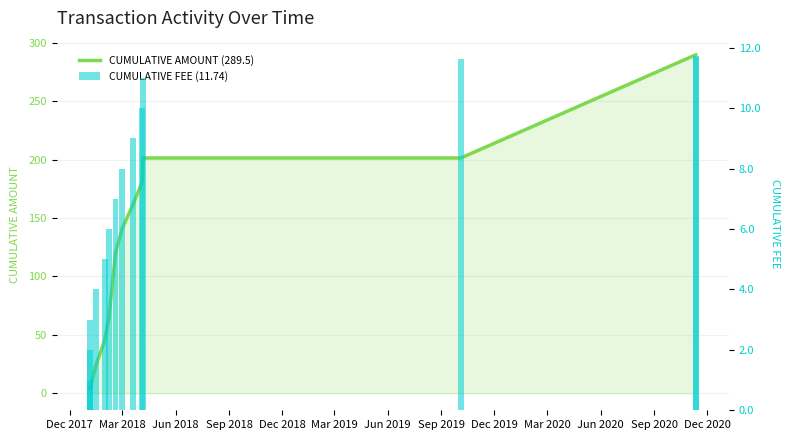

How many values in the CUMULATIVE FEE (11.74) series are below 8?

7